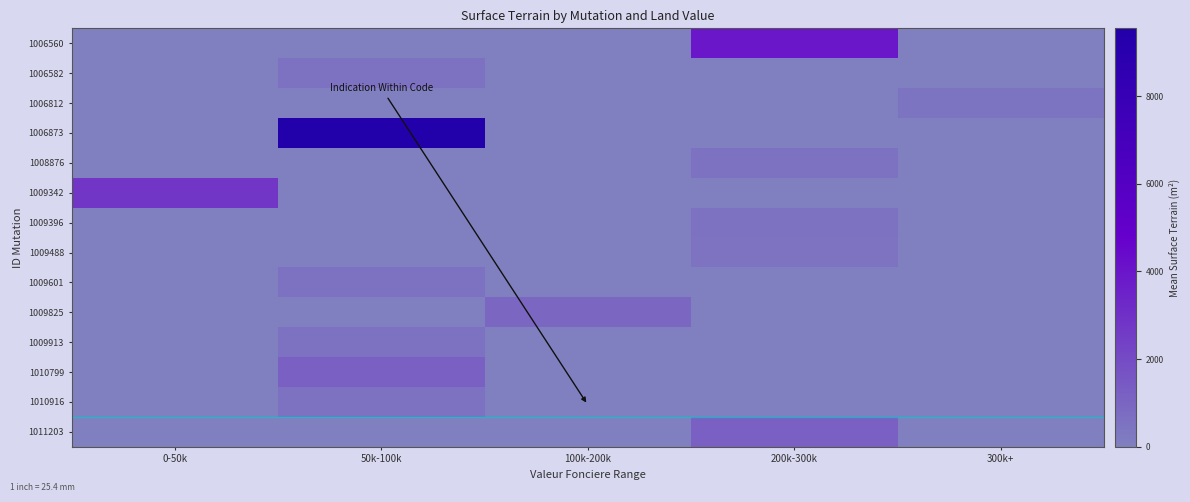

Which label corresponds to the smallest value in the chart?

0-50k